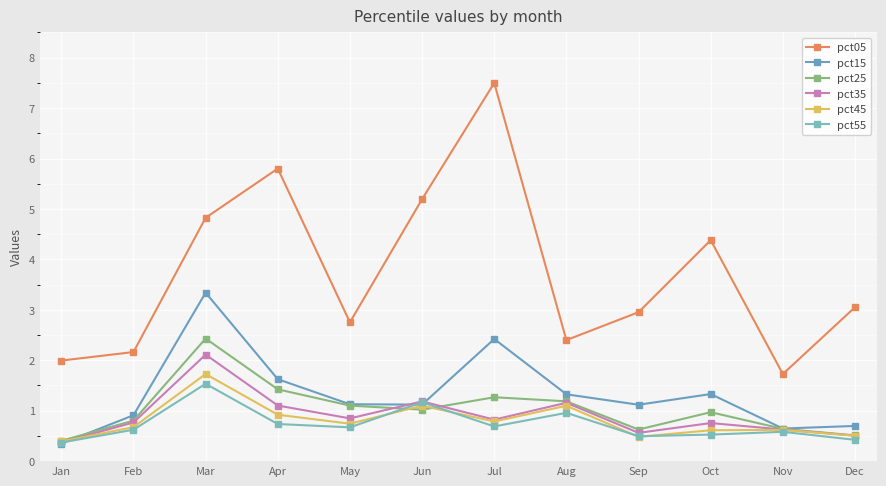

How many data points does each series have?

12